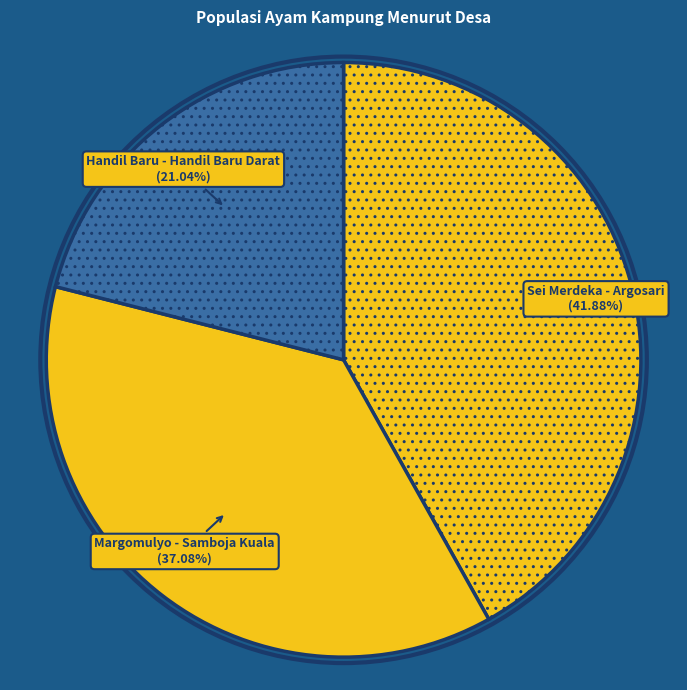

Which has a higher value, Margomulyo - Samboja Kuala or Sei Merdeka - Argosari?

Sei Merdeka - Argosari